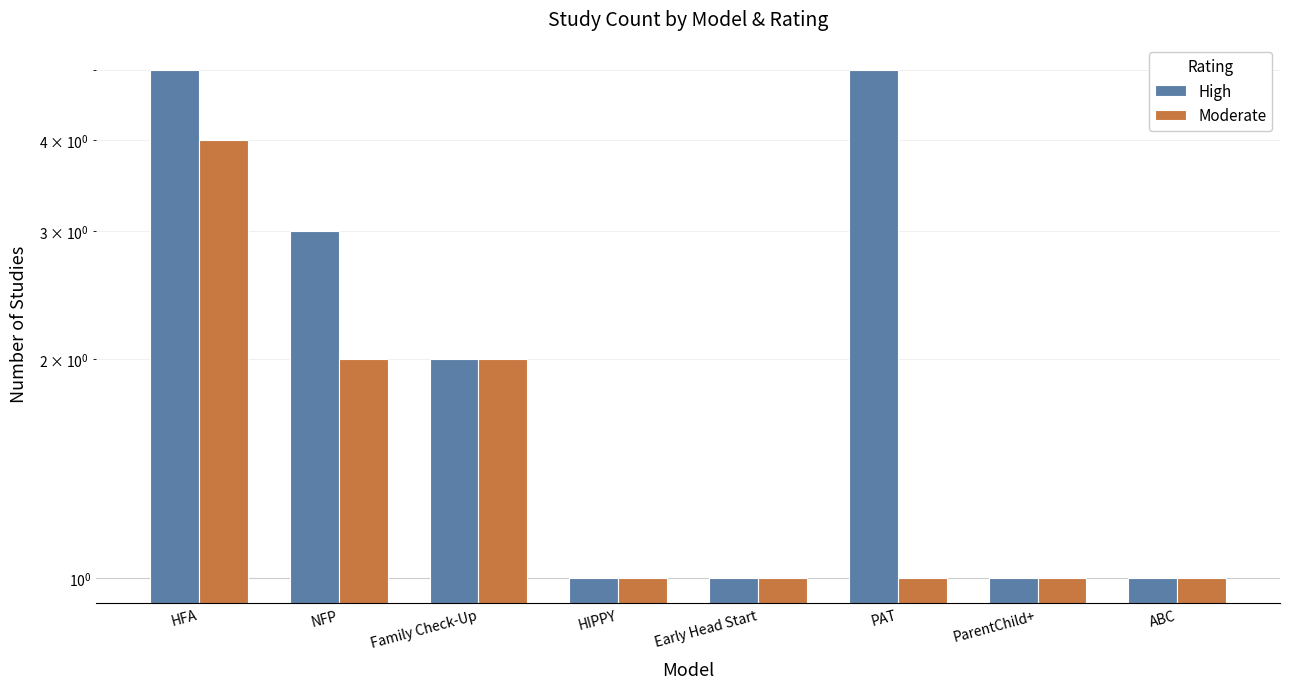

Rank the series by their average value, from highest to lowest.

High, Moderate